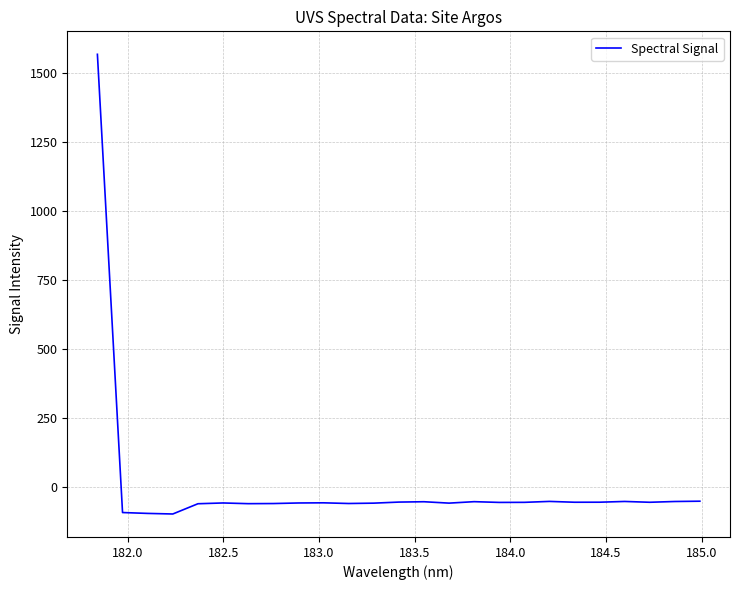

What is the difference between the maximum and minimum values?

1665.0